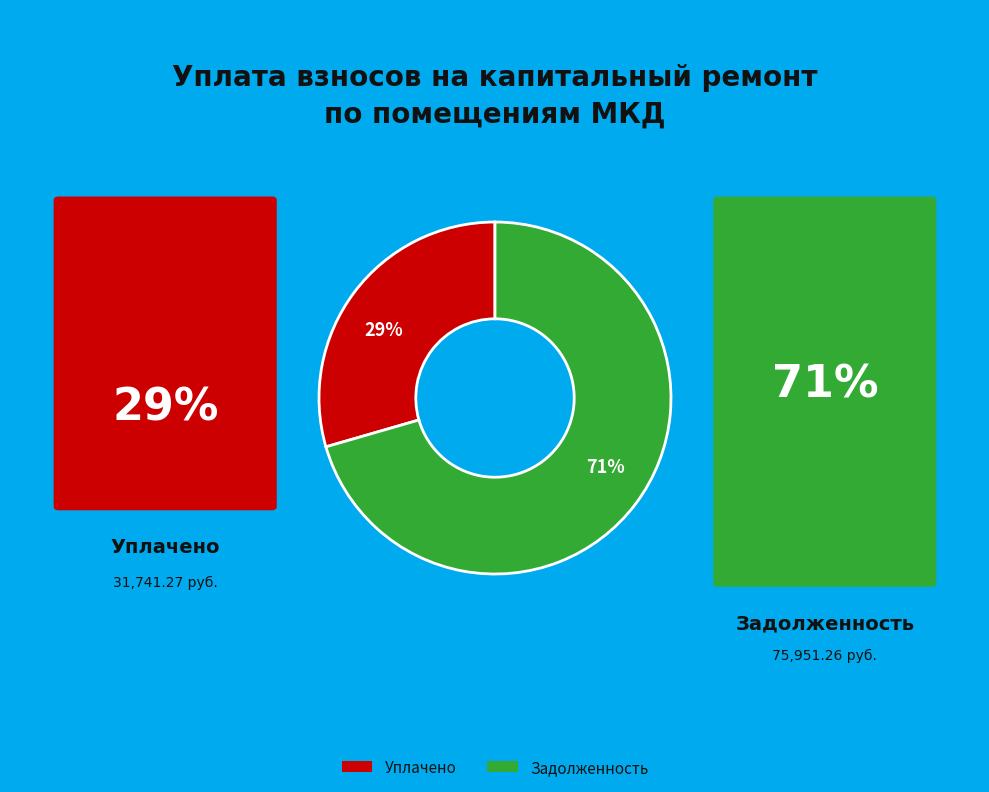

The 29% slice represents 29% of the pie. True or false?

True